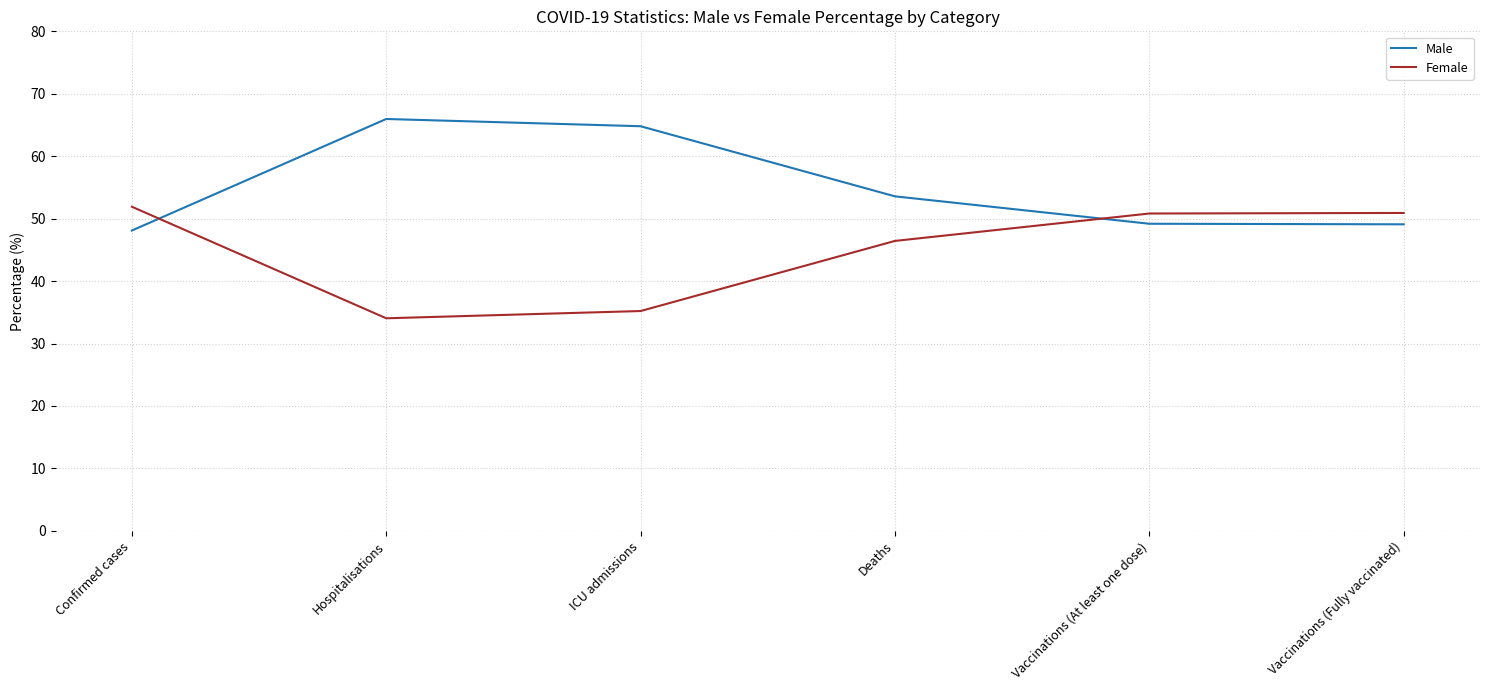

What is the maximum value shown in the chart?

66.0